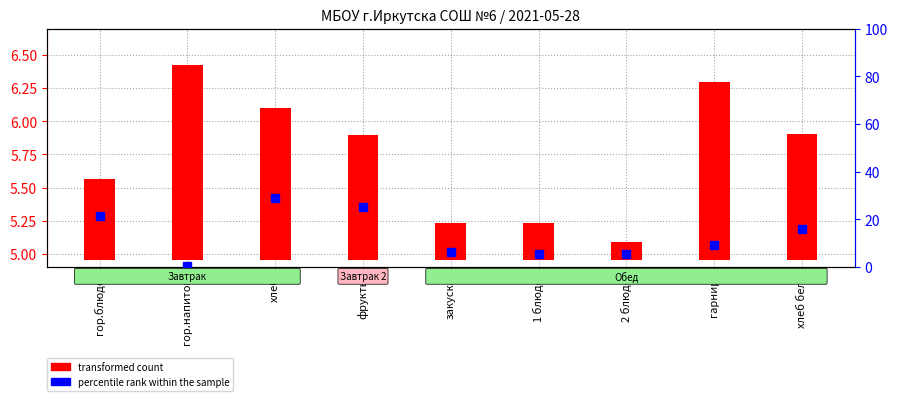

Approximately how many times larger is the value at 1 блюдо compared to хлеб?

0.2